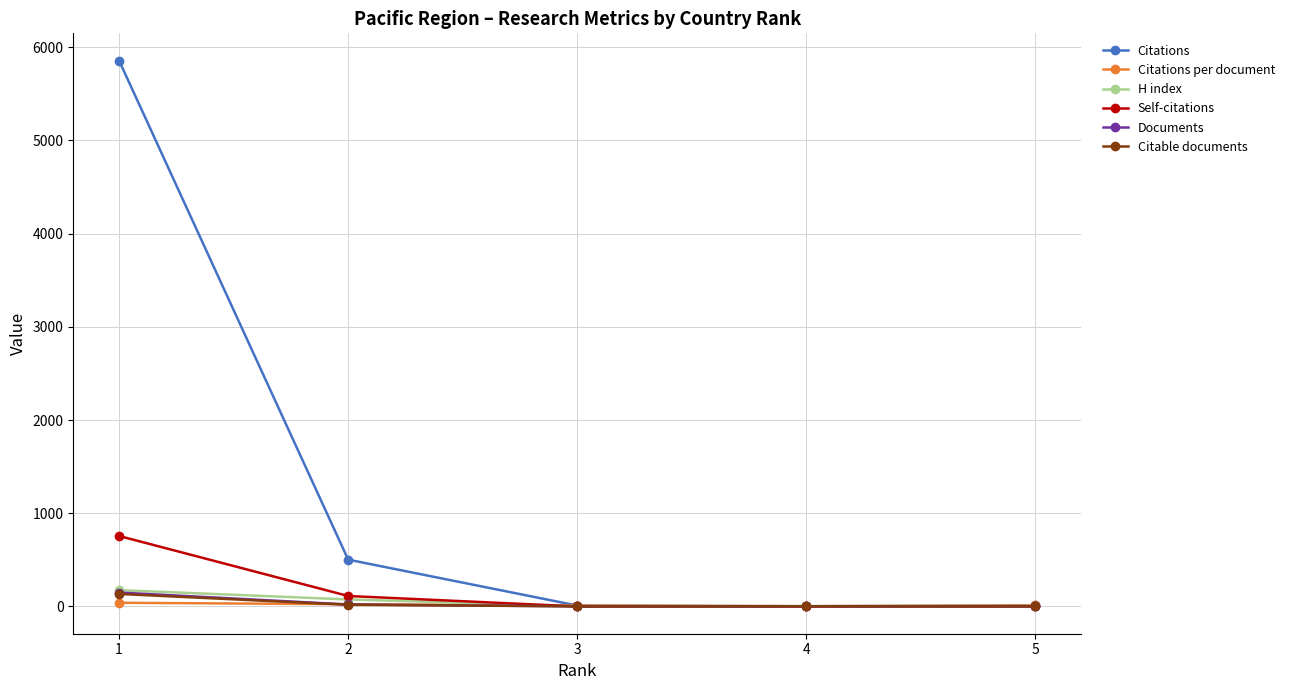

True or false: Self-citations has more than 2 interior local peaks.

False